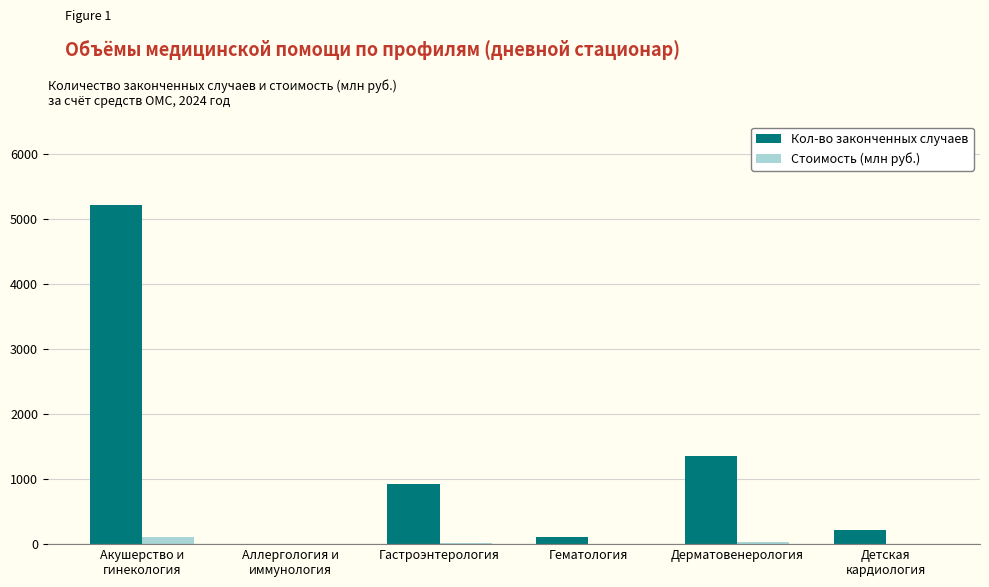

At which label is Кол-во законченных случаев closest to 2611?

Дерматовенерология